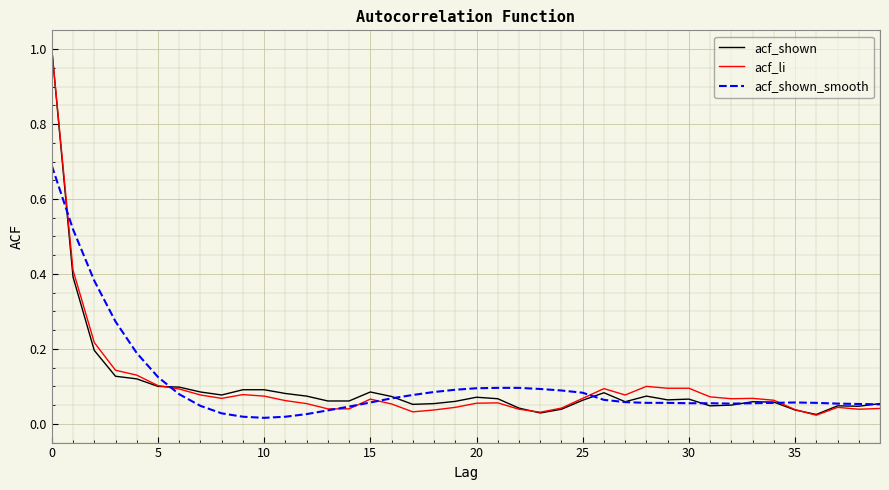

True or false: acf_li and acf_shown cross at least once.

True